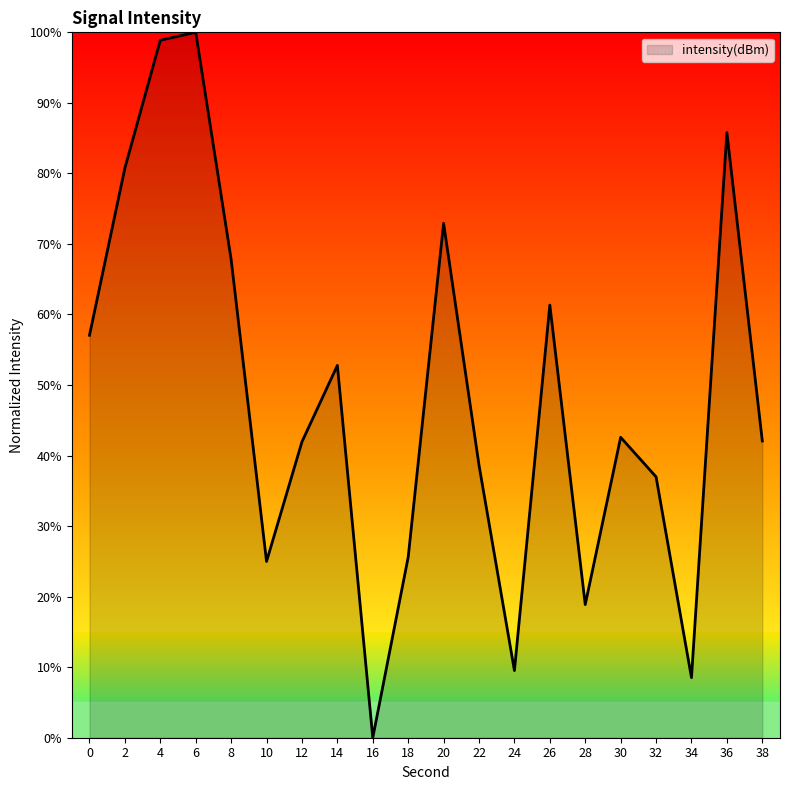

Count the number of categories in the chart.

20